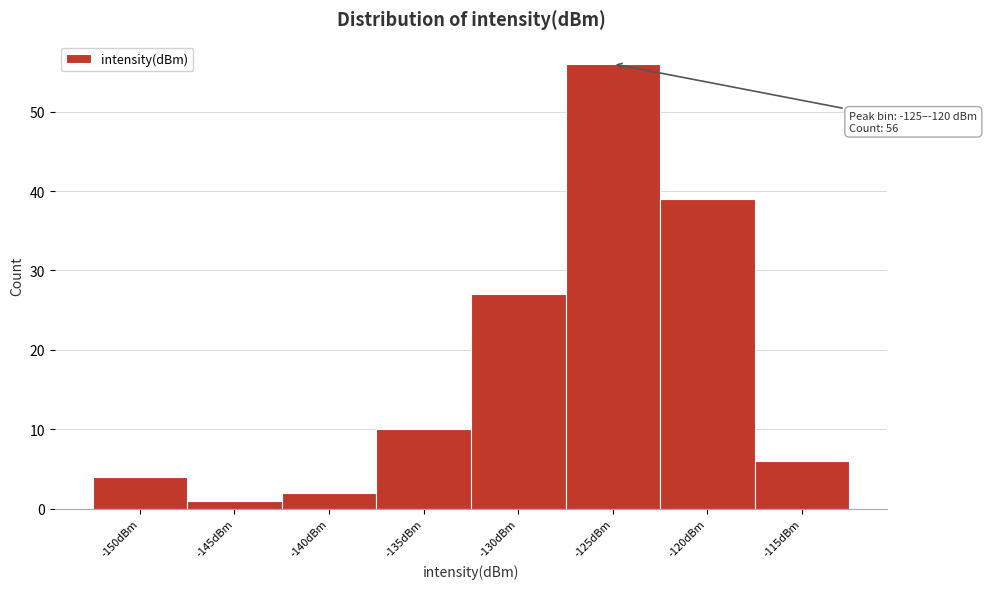

Reading left to right, list all the values displayed in this chart.

-150dBm=4	-145dBm=1	-140dBm=2	-135dBm=10	-130dBm=27	-125dBm=56	-120dBm=39	-115dBm=6